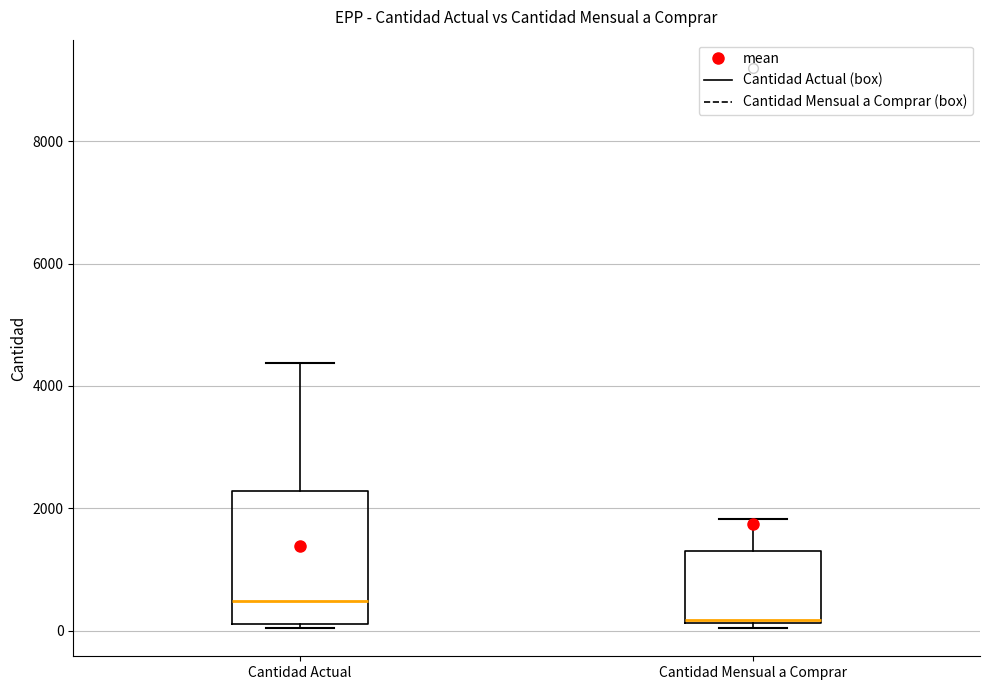

Reading left to right, read every box against the y-axis: the position of its median line, the range the box covers, and the ends of its whiskers. The values are not printed on the chart, so give them approximately, as read against the axis.

Cantidad Actual: median 400, box 200 to 2200, whiskers 0 to 4400
Cantidad Mensual a Comprar: median 200, box 200 to 1200, whiskers 0 to 1800